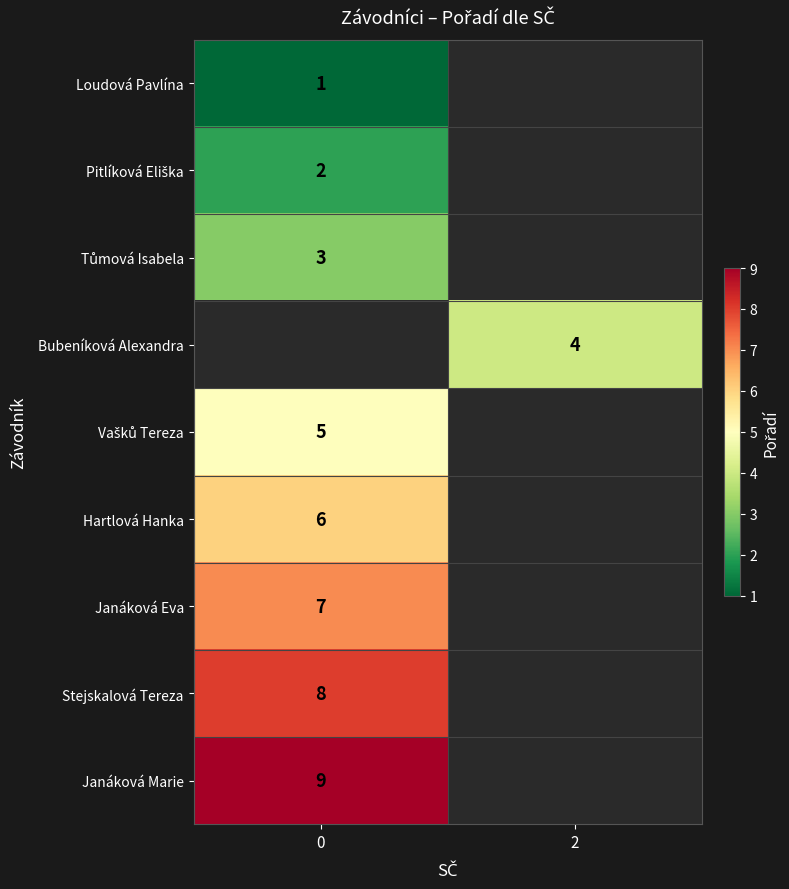

Which has a higher value, 0 or 2?

2